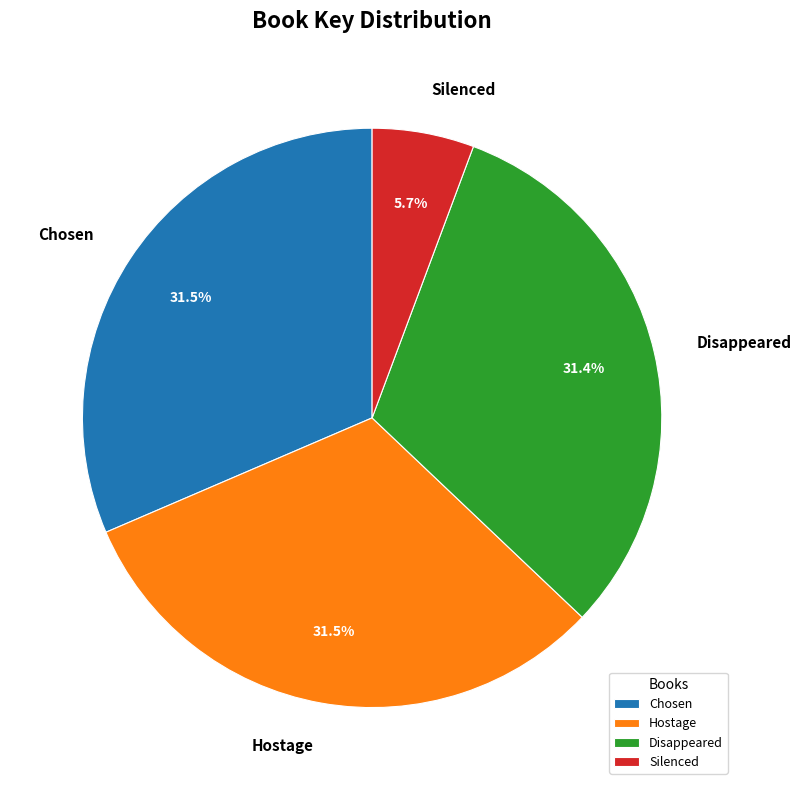

Is there a majority slice in this chart?

No